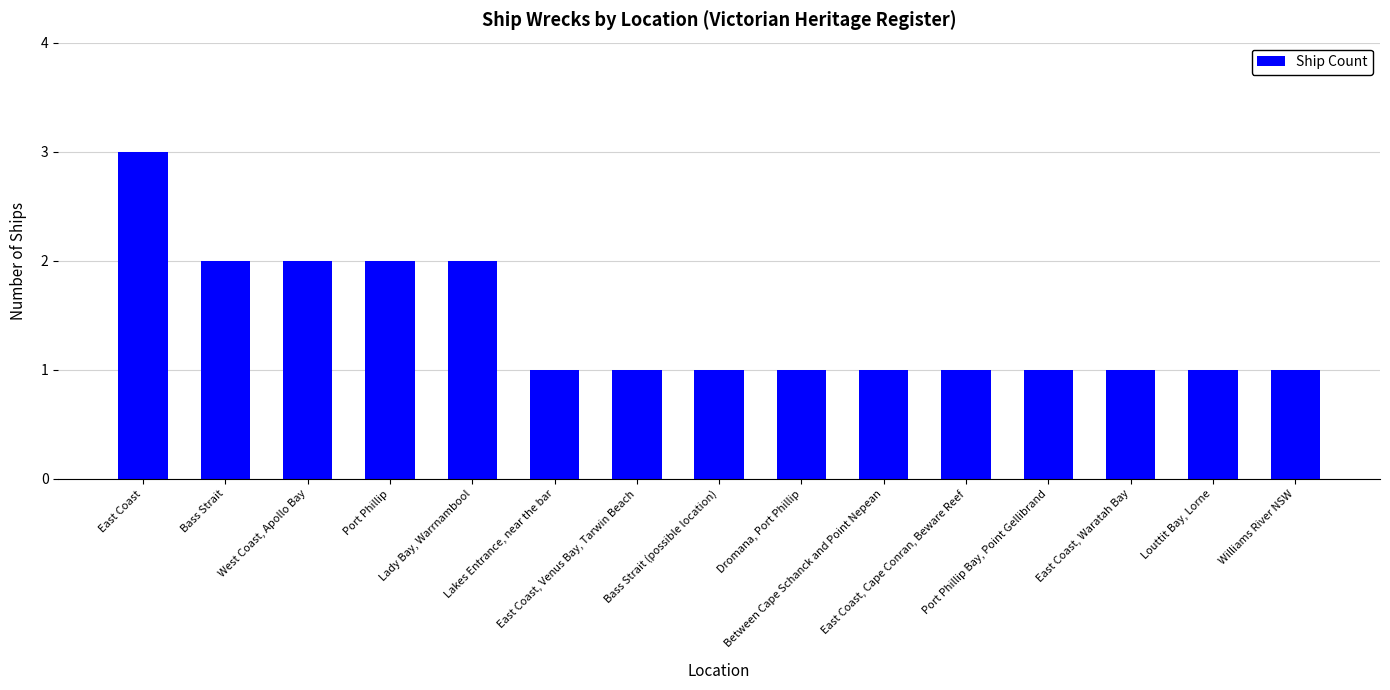

What is the maximum value shown in the chart?

3